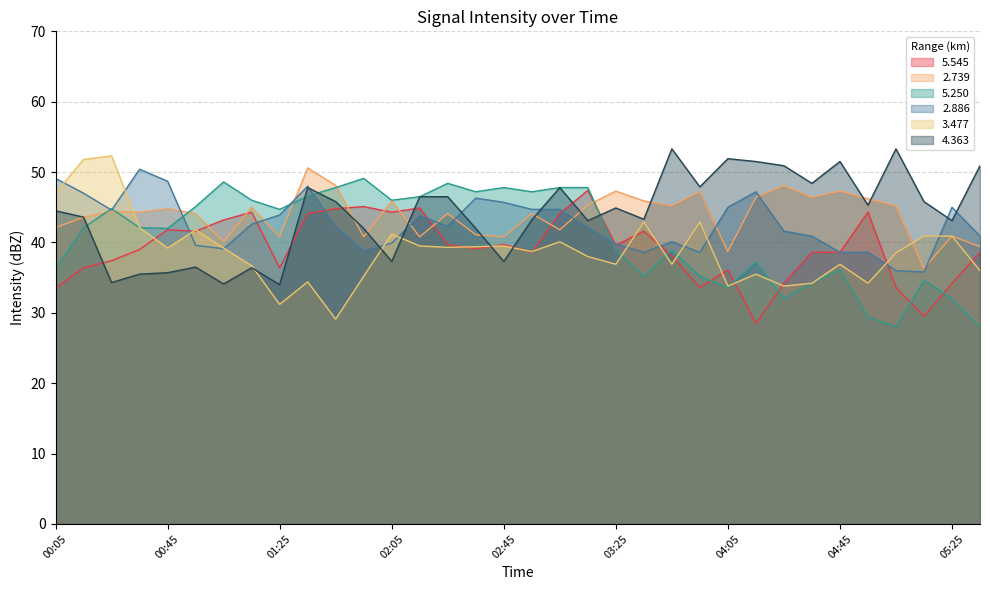

Reading left to right, what are all the values shown in this chart?

  5.545: 33.5	36.4	37.4	39.0	41.8	41.6	43.2	44.3	36.4	44.1	44.8	45.1	44.3	44.9	39.7	39.1	39.7	38.6	44.1	47.4	39.6	41.6	38.1	33.6	36.1	28.5	34.2	38.6	38.6	44.3	33.6	29.5	34.2	38.6
  2.739: 42.1	43.6	44.4	44.3	44.8	44.1	40.1	45.0	40.8	50.6	48.1	40.8	45.9	40.8	44.1	41.1	40.8	44.1	41.8	45.3	47.3	45.9	45.2	47.2	38.7	46.4	48.1	46.4	47.3	46.2	45.2	36.3	40.9	39.4
  5.250: 36.2	42.1	44.8	42.1	42.0	45.1	48.6	46.0	44.7	46.6	47.8	49.1	46.0	46.5	48.4	47.2	47.8	47.2	47.8	47.8	38.9	35.2	38.9	35.2	33.6	37.2	32.0	34.3	36.1	29.4	28.0	34.6	32.0	28.0
  2.886: 49.1	47.0	44.6	50.4	48.7	39.6	39.1	42.6	43.9	48.0	42.3	38.8	39.9	43.8	42.3	46.3	45.7	44.7	44.7	42.1	39.8	38.6	40.1	38.6	45.0	47.2	41.6	40.9	38.6	38.6	36.0	35.8	45.0	40.9
  3.477: 47.0	51.8	52.3	42.1	39.2	41.8	39.2	36.7	31.2	34.4	29.1	35.2	41.2	39.5	39.3	39.4	39.5	38.7	40.1	38.0	36.9	42.9	36.9	42.9	33.8	35.5	33.8	34.2	36.9	34.2	38.5	40.9	40.9	36.0
  4.363: 44.5	43.6	34.3	35.5	35.7	36.5	34.1	36.4	34.0	47.8	45.8	42.0	37.3	46.5	46.5	42.0	37.3	43.2	47.8	43.1	44.9	43.3	53.3	47.9	51.9	51.5	50.9	48.4	51.5	45.3	53.3	45.8	43.1	50.9